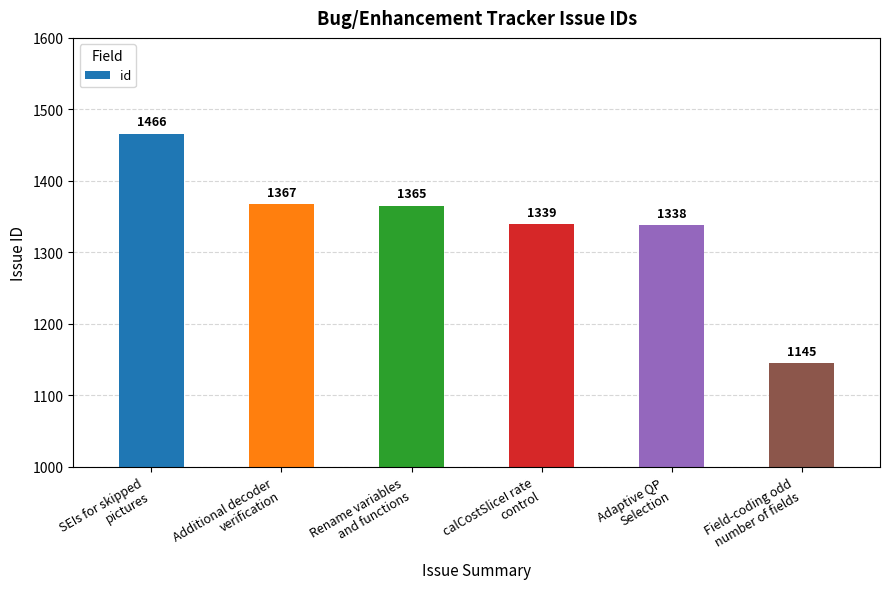

Between Additional decoder
verification and Rename variables
and functions, which is larger?

Additional decoder
verification